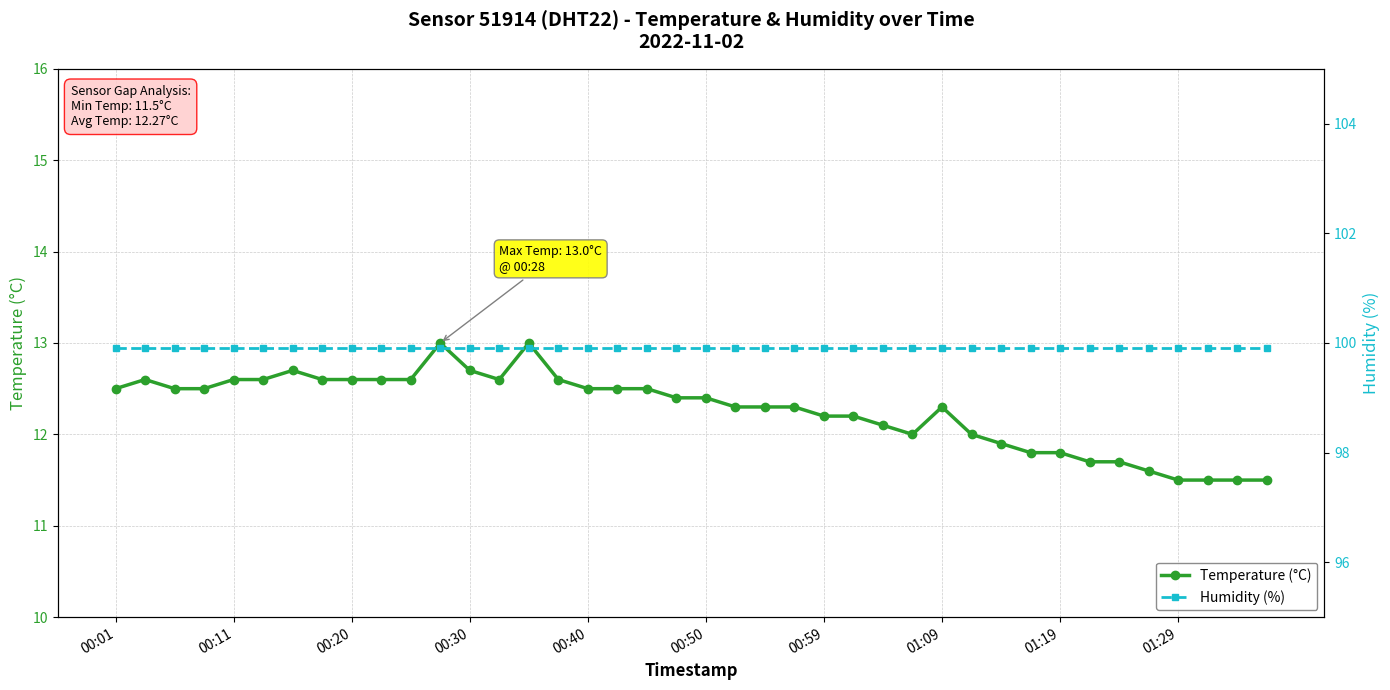

What is the highest value of the Temperature (°C) series?

13.0